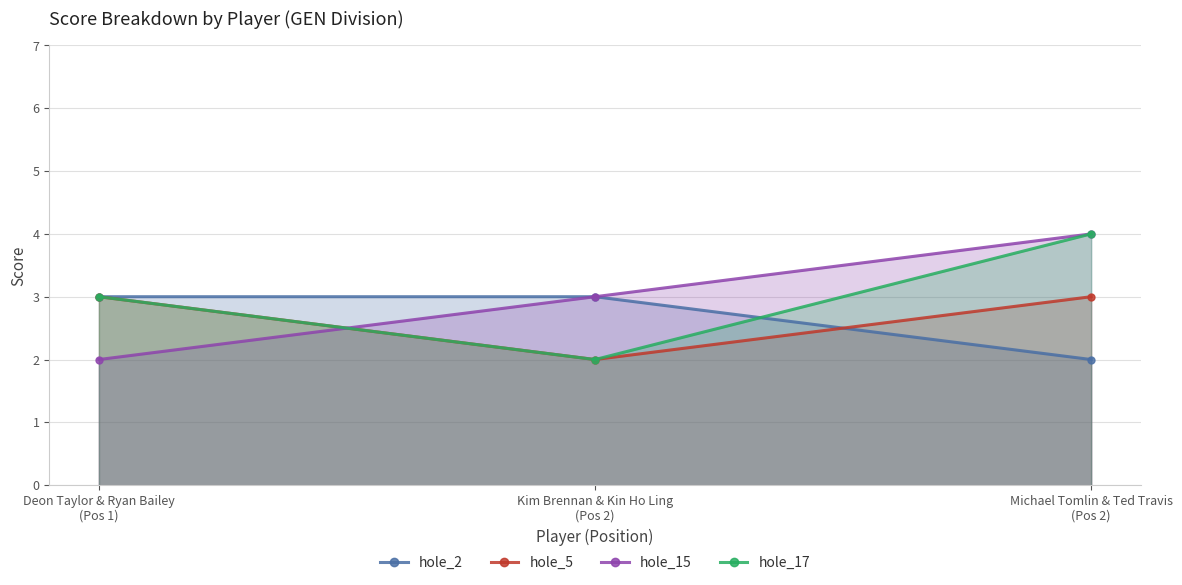

What is the difference between the maximum and minimum values in the hole_2 series?

1